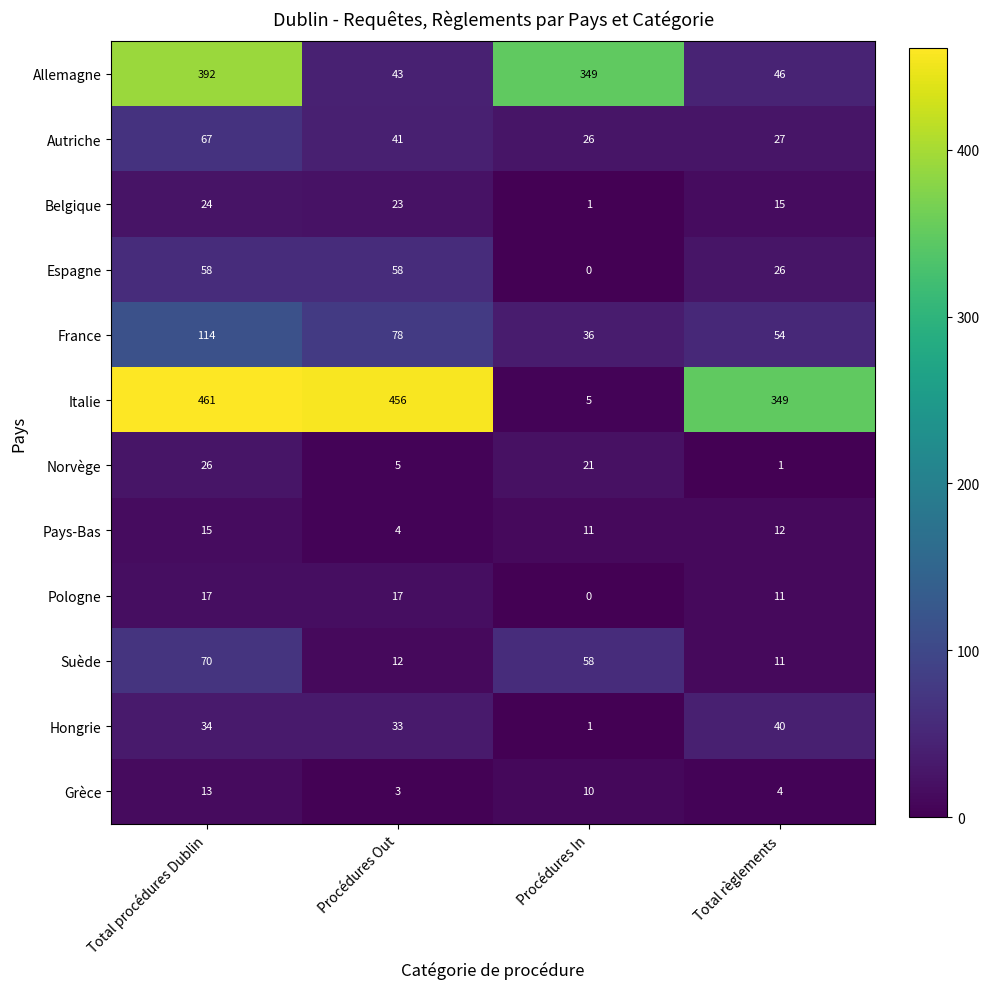

The Belgique series shows 24 at Total procédures Dublin. True or false?

True